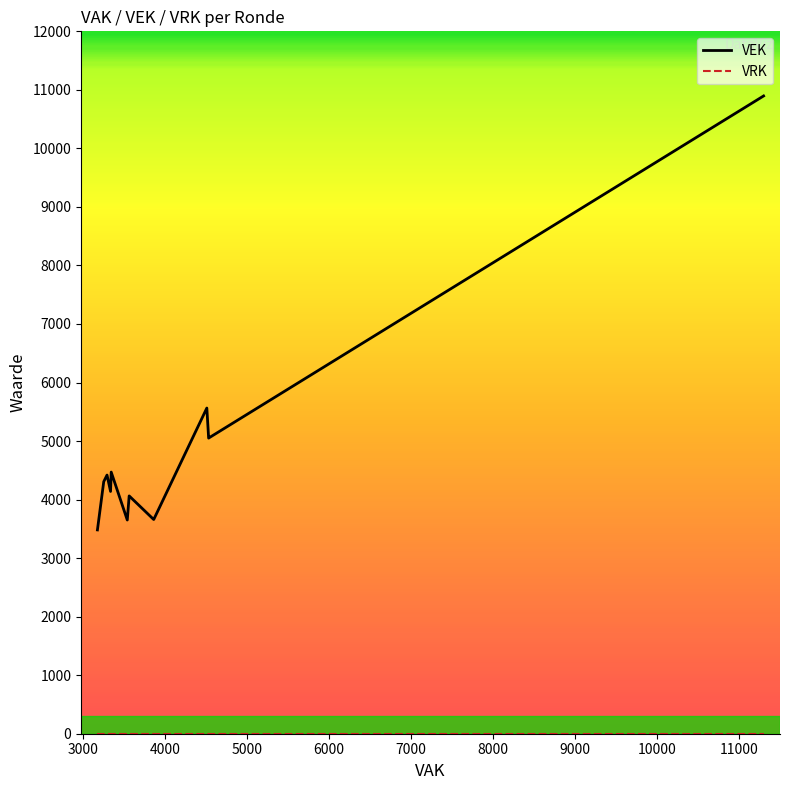

Does the chart have visible grid lines?

No